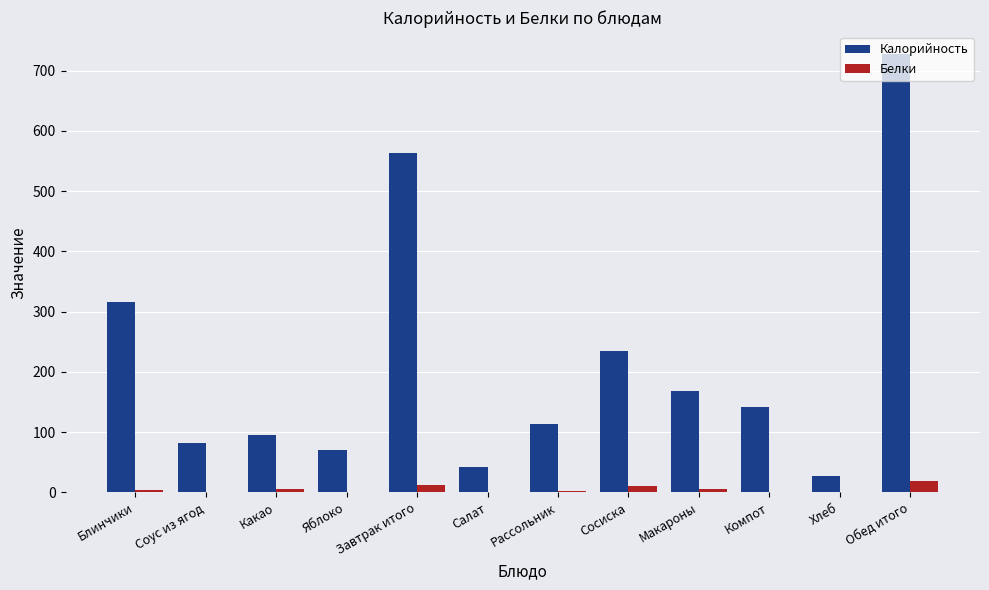

Is the value of Калорийность at Яблоко greater than the value of Белки at Рассольник?

Yes